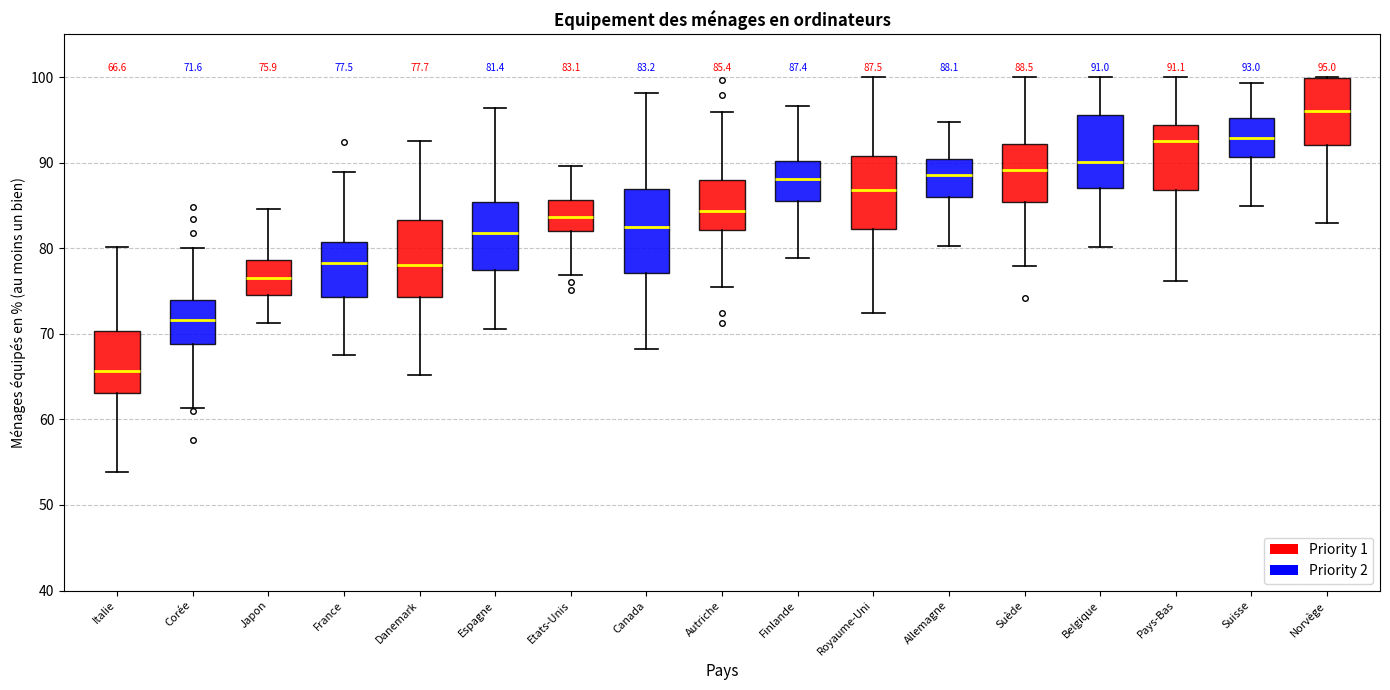

Which box's median line is the highest?

Norvège